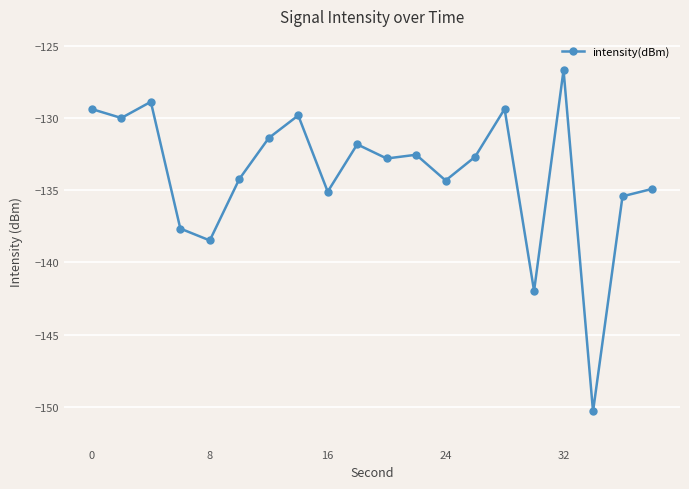

What is the sum of all values?

-2677.9